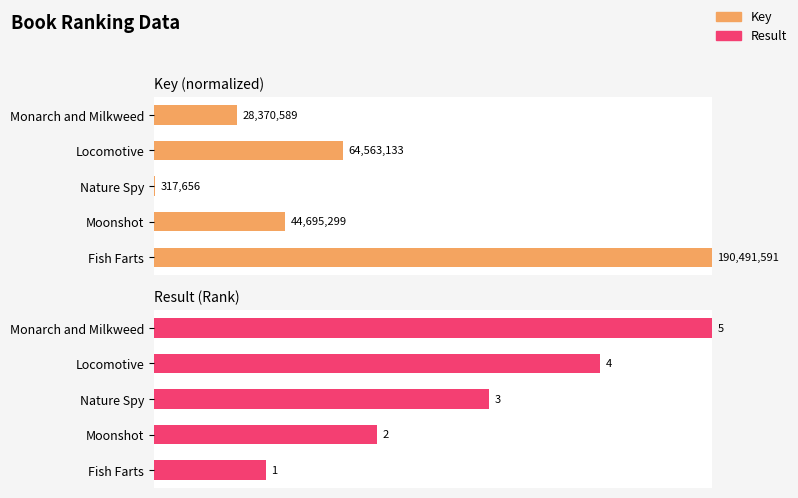

At how many categories does at least one series exceed 0?

5